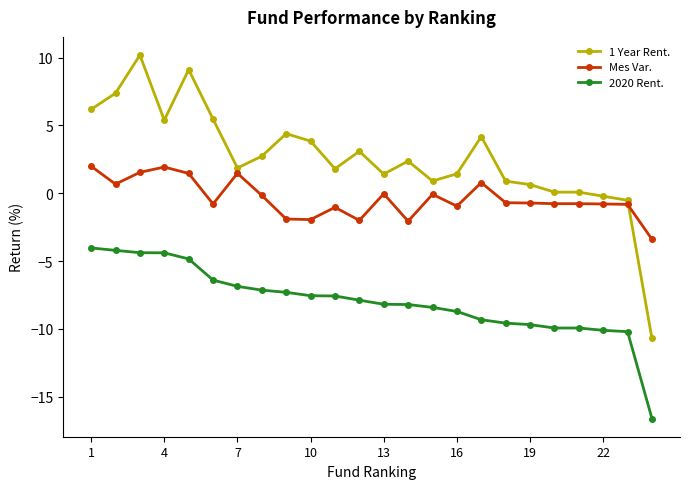

Which series has the largest range (max minus min)?

1 Year Rent.